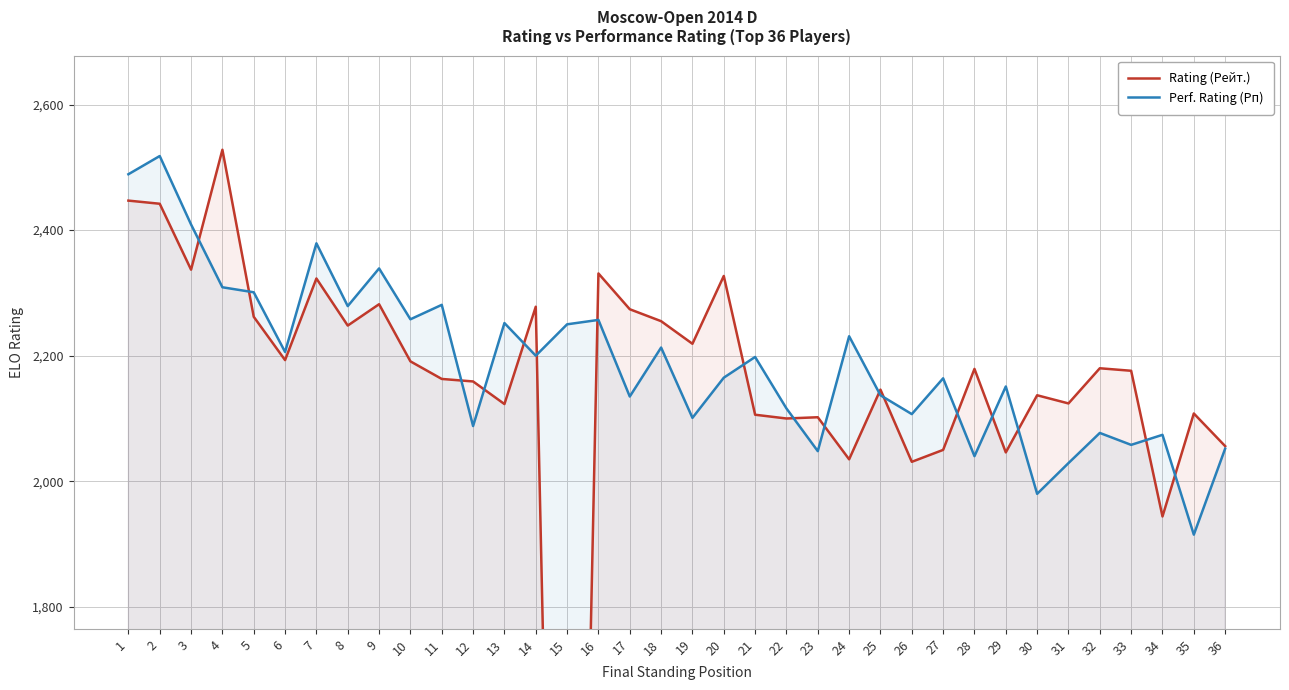

Where is the first local minimum for Perf. Rating (Рп)?

6